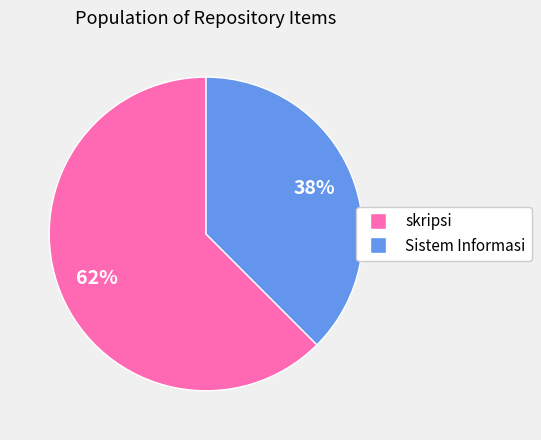

Which slice represents more than half of the pie?

skripsi